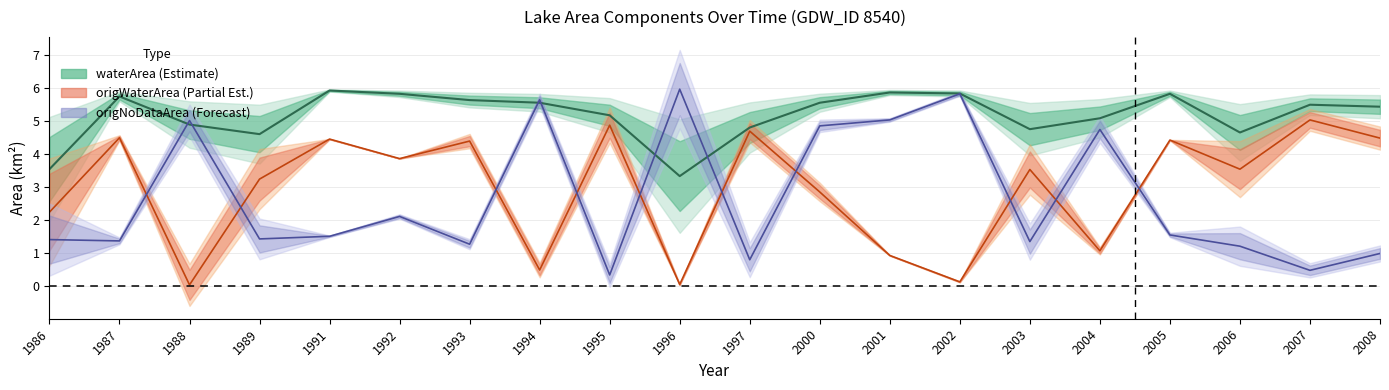

What is the difference between the origWaterArea (Partial Est.) values at 2001 and 1994?

0.4